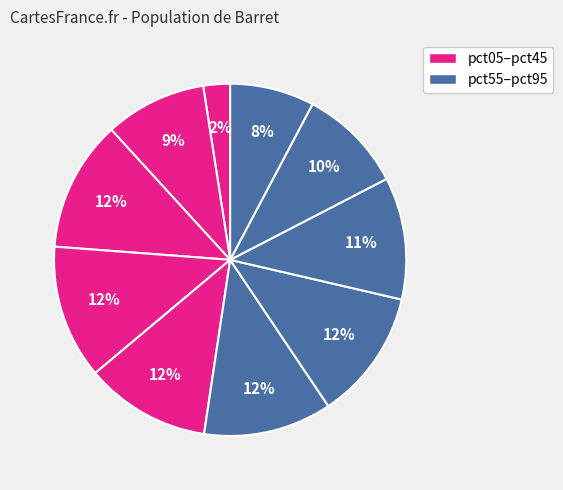

Count the number of slices in the pie.

10